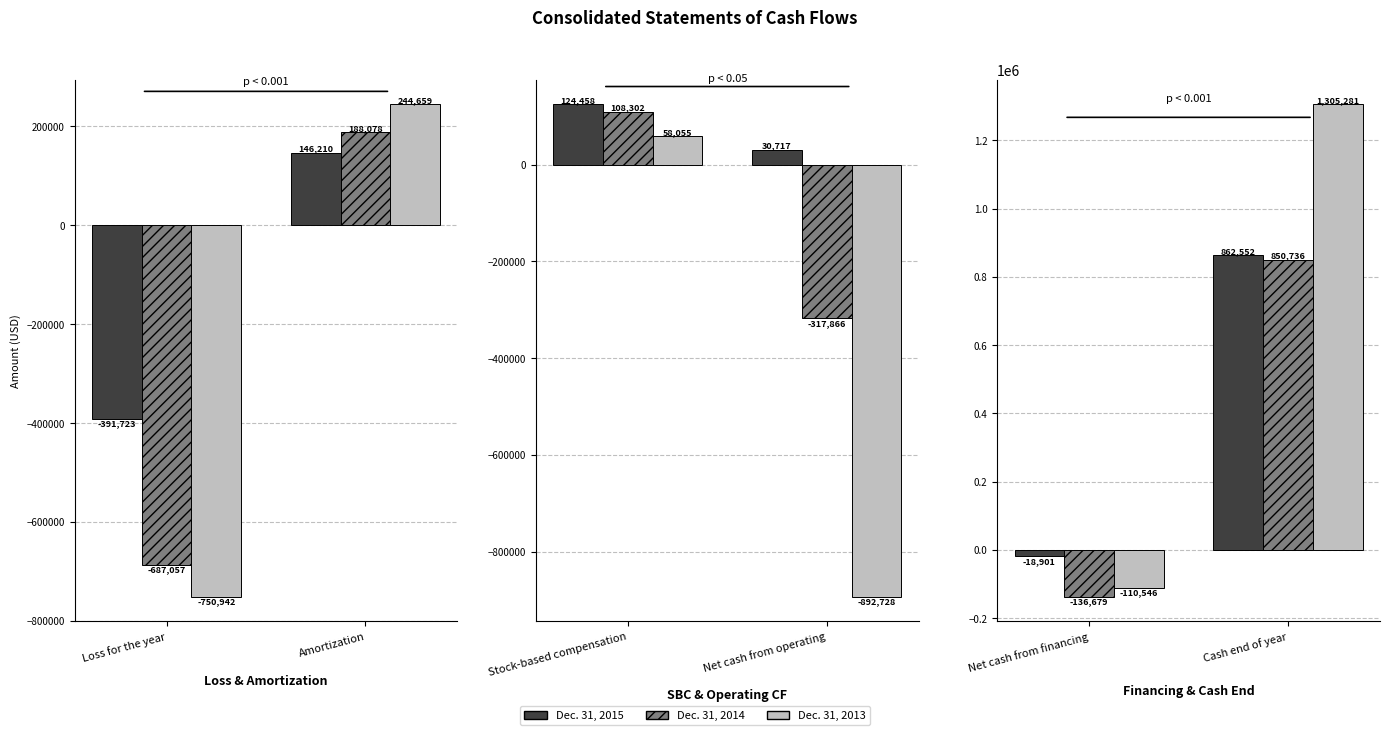

Between Net cash from financing and Cash end of year, which is larger?

Cash end of year